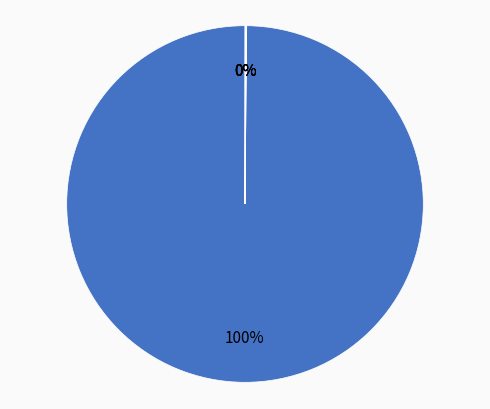

Rank the categories by value from highest to lowest.

Manganese, Sulfur, RBV Mn poultry, Dry matter, Ash